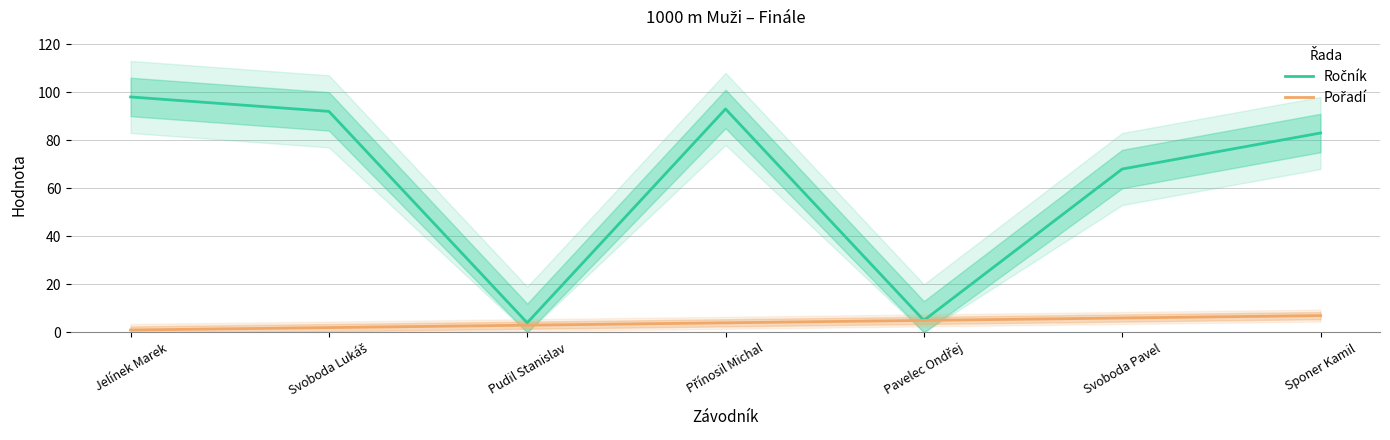

What is the highest value of the Ročník series?

98